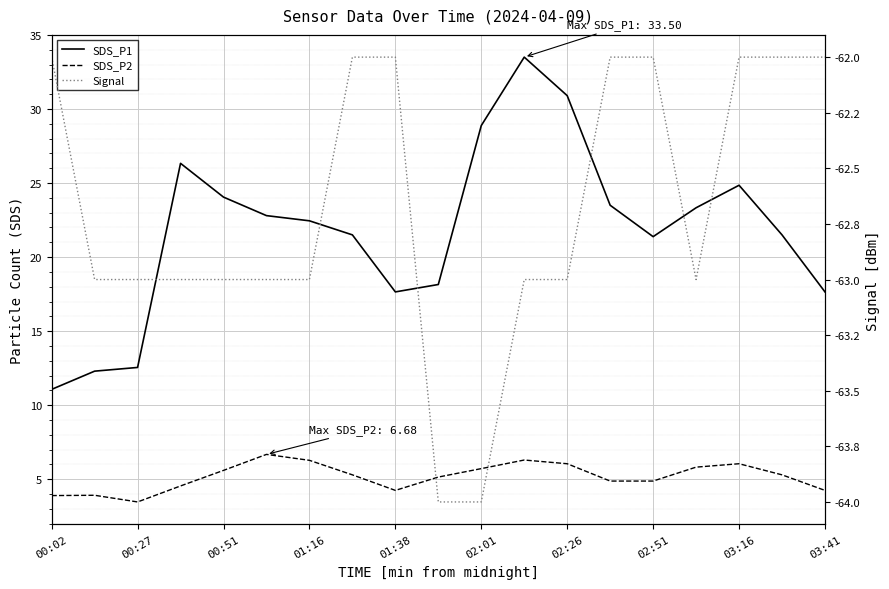

Is this an area chart (filled region under the line)?

No